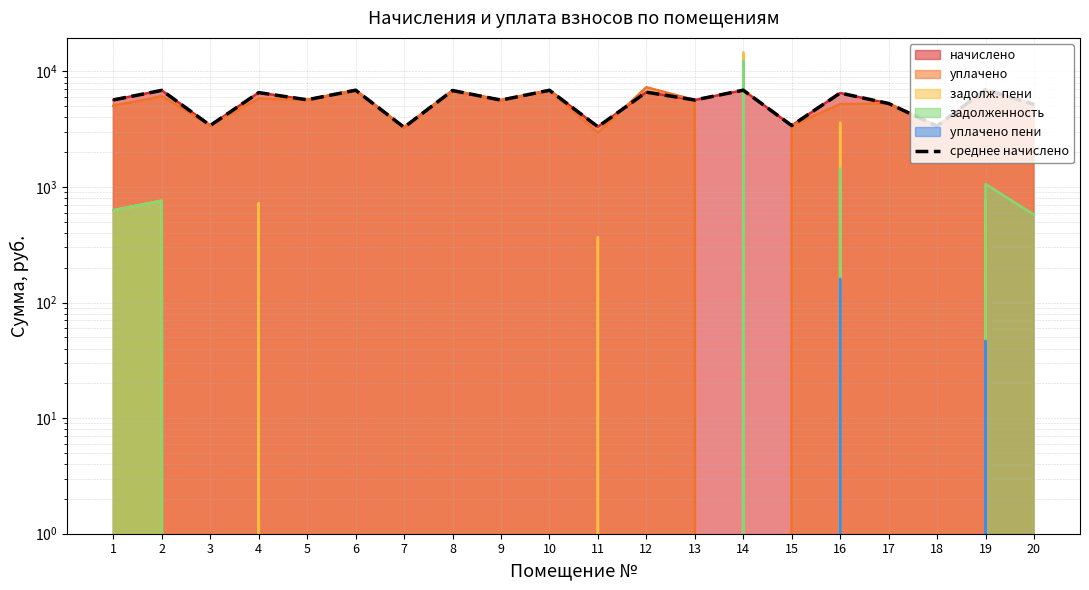

How many lines are shown in the chart?

1